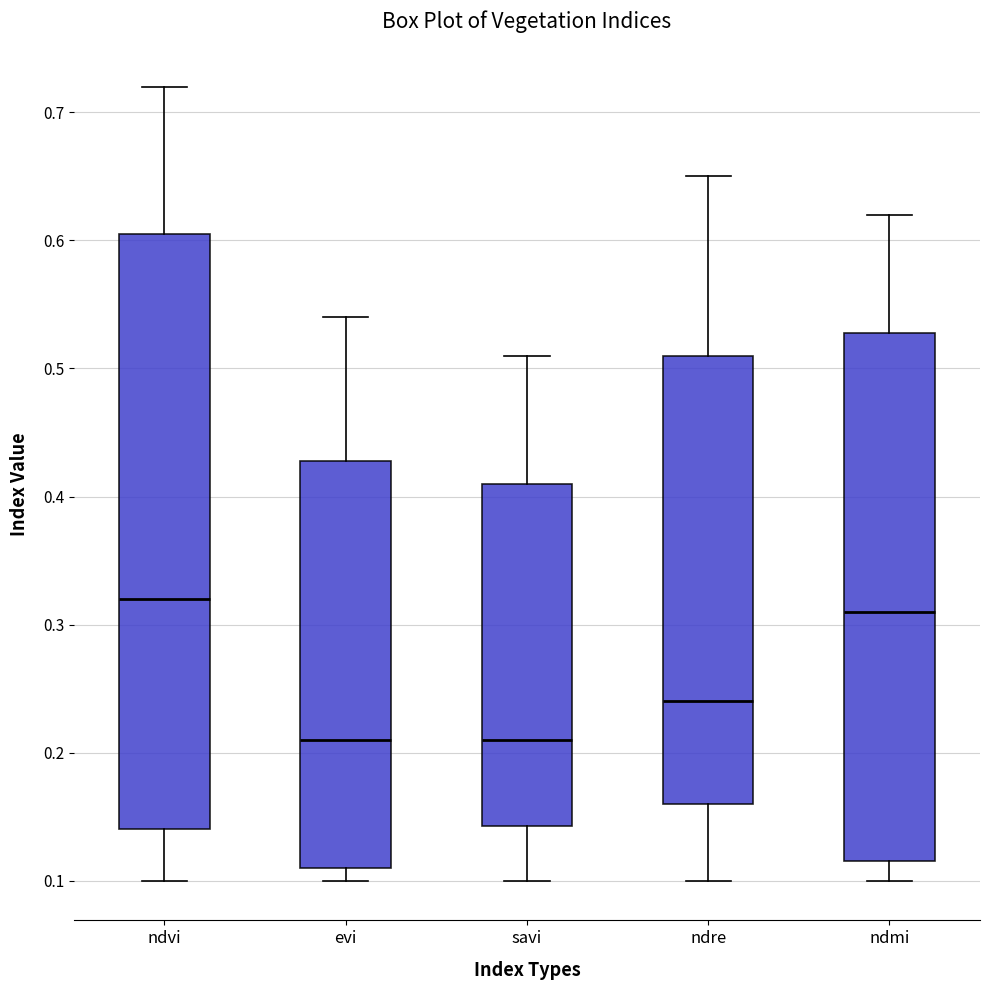

Reading left to right, transcribe this box plot: for each box, give where its median line is, the range the box spans, and where its two whiskers end, as read against the y-axis. The values are not printed on the chart, so give them approximately, as read against the axis.

ndvi: median 0.32, box 0.14 to 0.61, whiskers 0.10 to 0.72
evi: median 0.21, box 0.11 to 0.43, whiskers 0.10 to 0.54
savi: median 0.21, box 0.14 to 0.41, whiskers 0.10 to 0.51
ndre: median 0.24, box 0.16 to 0.51, whiskers 0.10 to 0.65
ndmi: median 0.31, box 0.12 to 0.53, whiskers 0.10 to 0.62